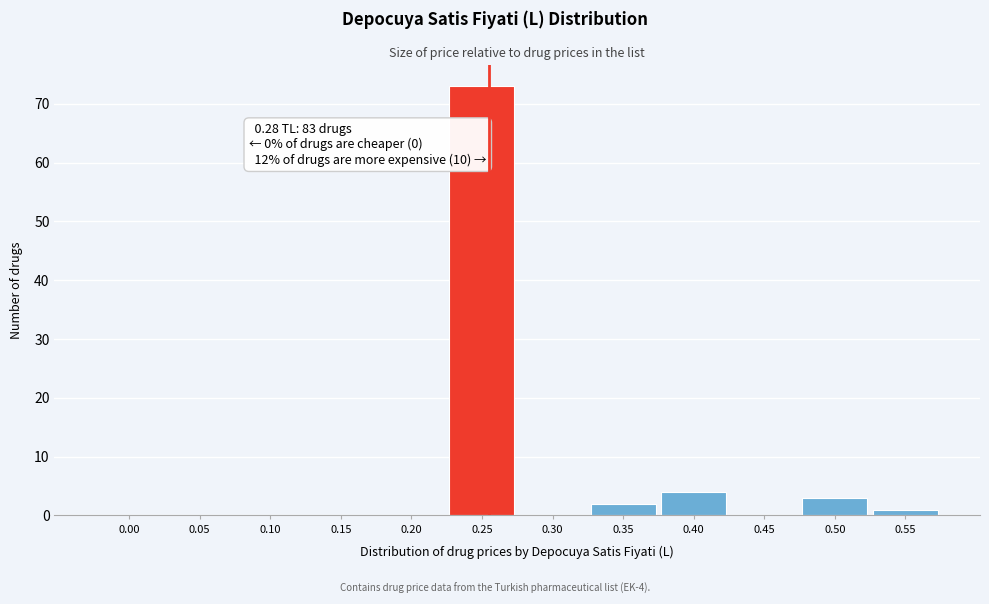

Reading right to left, extract all data points from this chart.

0.55=1	0.50=3	0.45=0	0.40=4	0.35=2	0.30=0	0.25=73	0.20=0	0.15=0	0.10=0	0.05=0	0.00=0